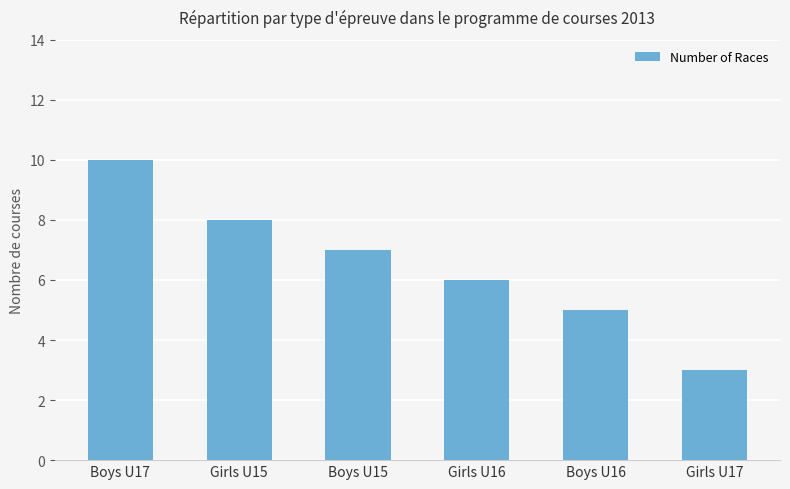

Reading left to right, list all the values displayed in this chart.

10	8	7	6	5	3